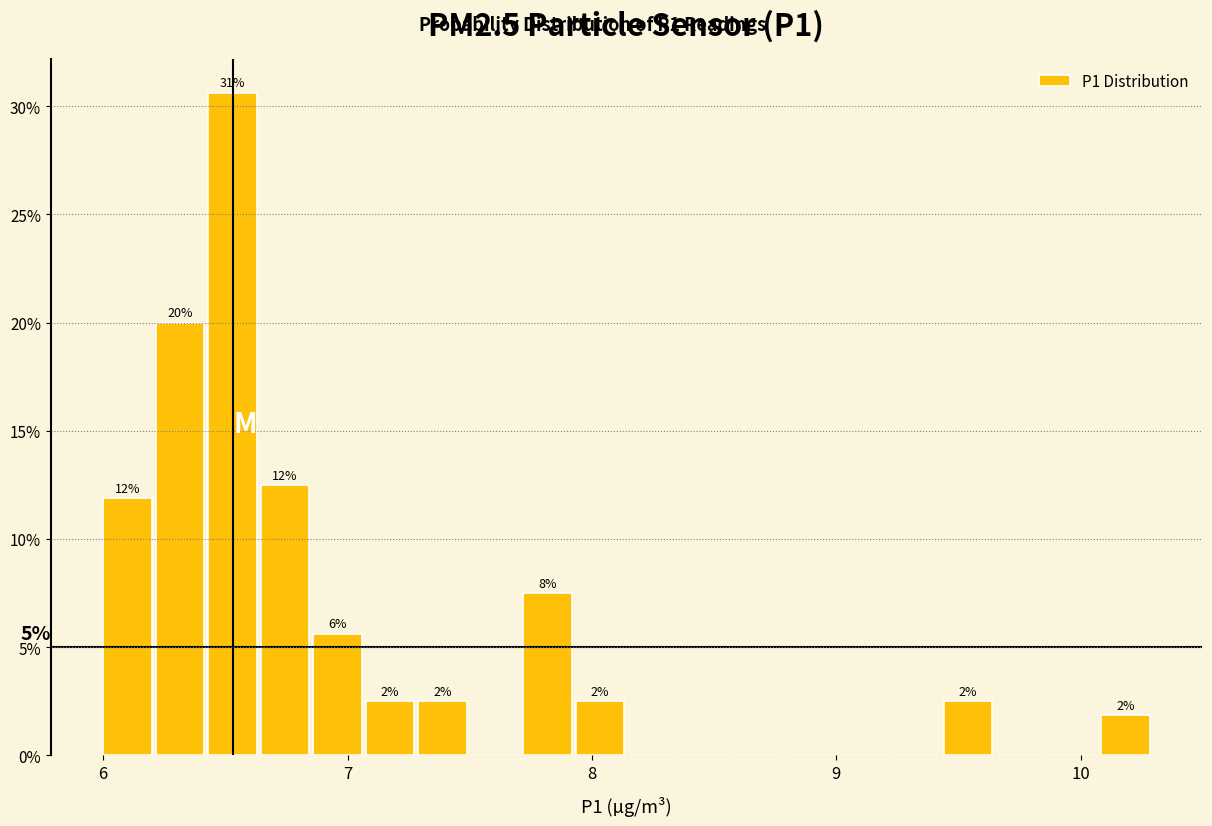

Around what value on the x-axis is the tallest bar? Give the approximate position of its centre, as read against the axis.

6.5